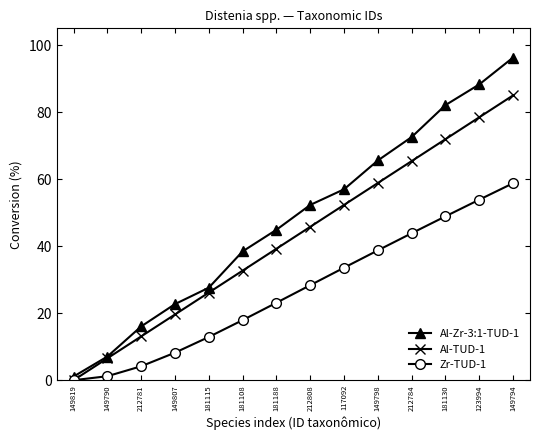

What is the difference between the maximum and minimum values in the Zr-TUD-1 series?

58.8